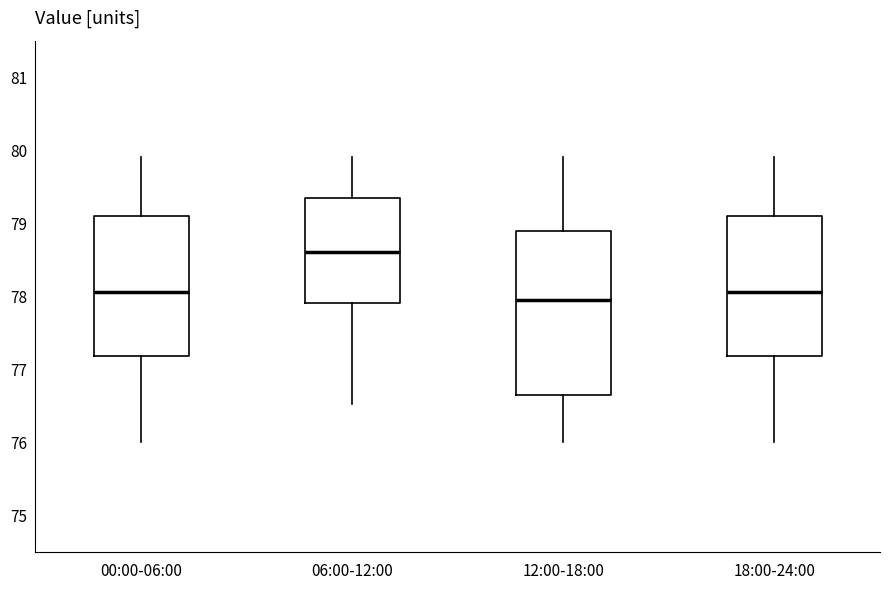

Reading left to right, transcribe this box plot: for each box, give where its median line is, the range the box spans, and where its two whiskers end, as read against the y-axis. The values are not printed on the chart, so give them approximately, as read against the axis.

00:00-06:00: median 78.1, box 77.2 to 79.1, whiskers 76.0 to 79.9
06:00-12:00: median 78.6, box 77.9 to 79.3, whiskers 76.5 to 79.9
12:00-18:00: median 78.0, box 76.7 to 78.9, whiskers 76.0 to 79.9
18:00-24:00: median 78.1, box 77.2 to 79.1, whiskers 76.0 to 79.9